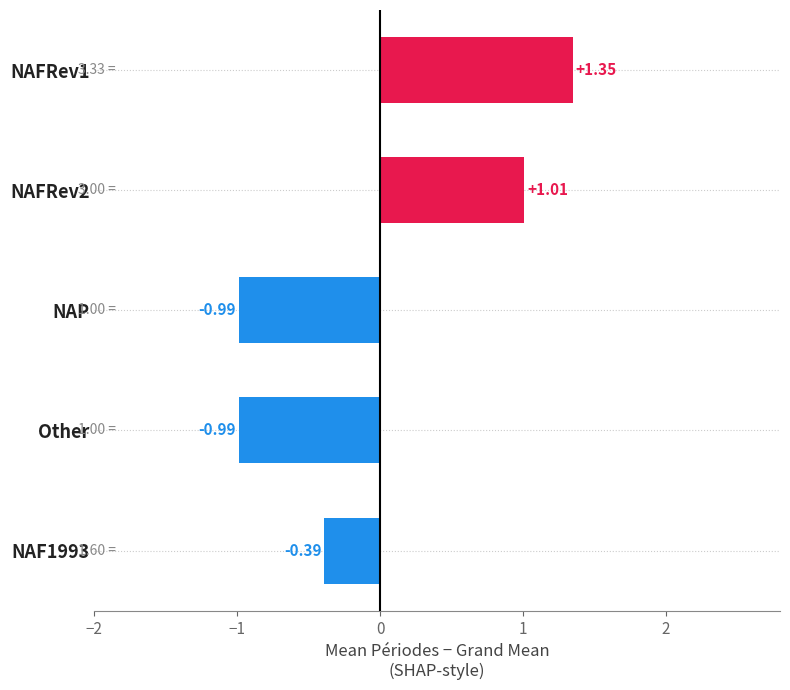

What is the change in value from NAP to NAFRev1?

+2.3